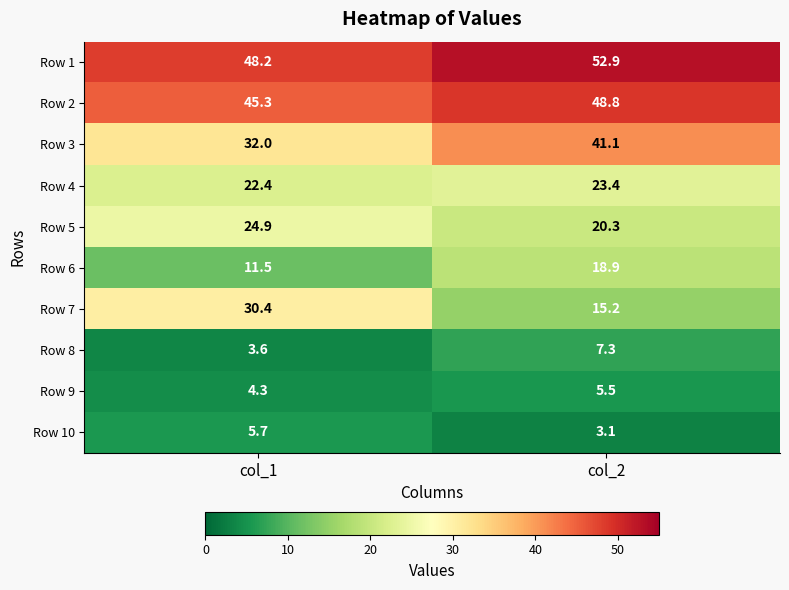

Between col_1 and col_2, which series saw the biggest shift?

Row 7